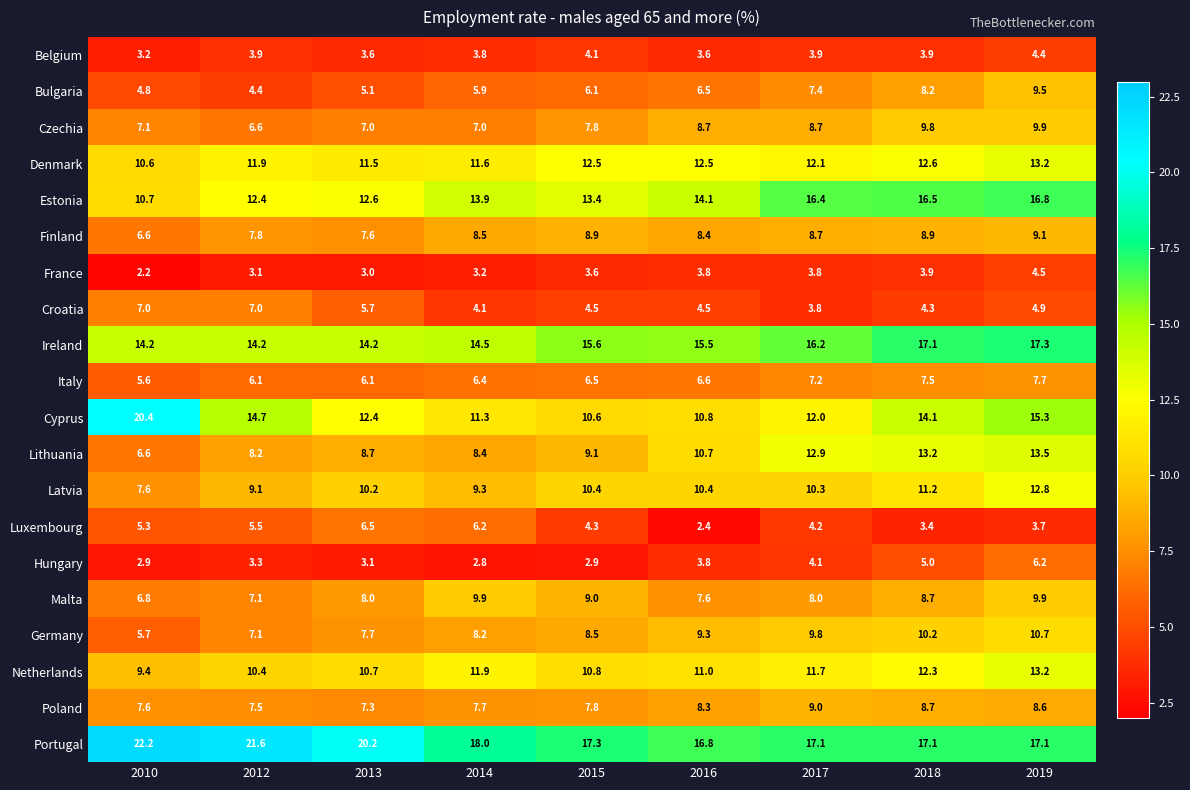

What is the minimum value shown in the chart?

2.2